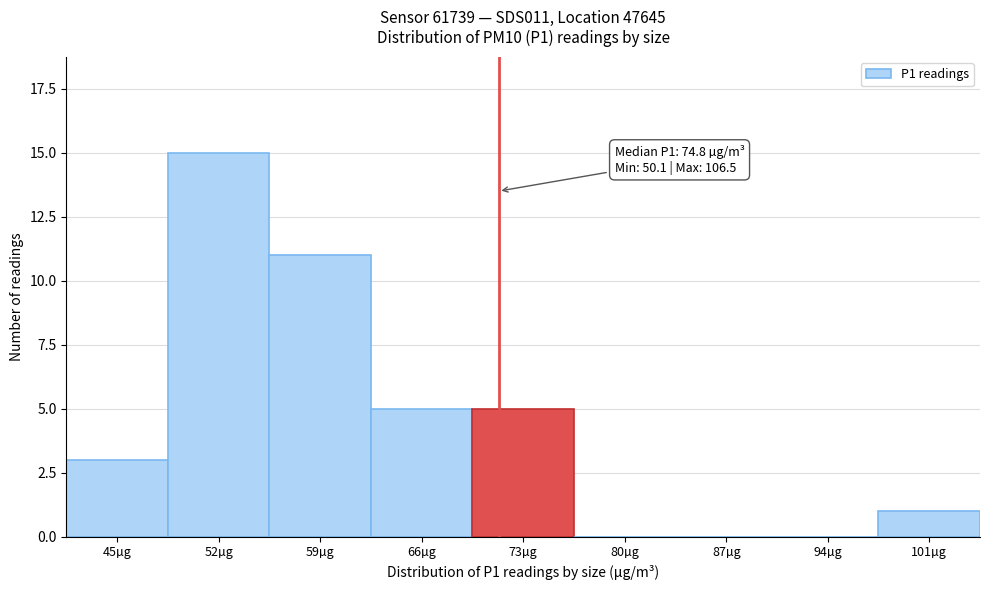

Reading right to left, extract all data points from this chart.

101µg=1	94µg=0	87µg=0	80µg=0	73µg=5	66µg=5	59µg=11	52µg=15	45µg=3